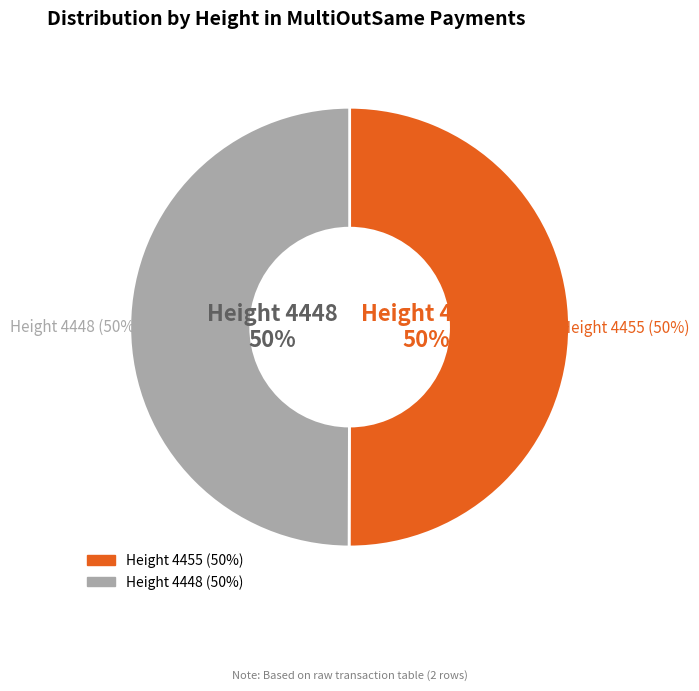

How many slices are in this pie chart?

2